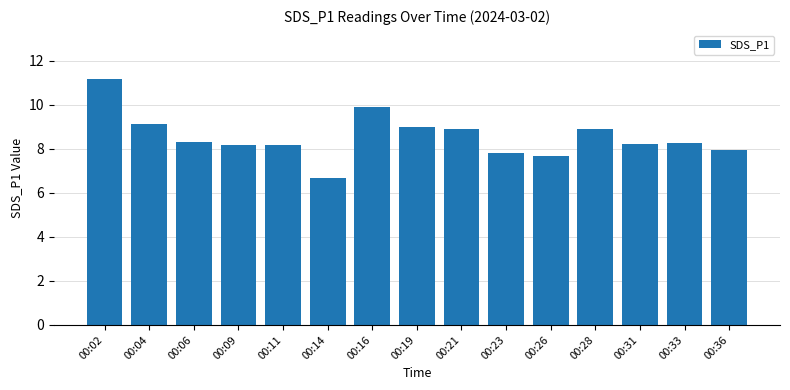

Read the value at 00:06.

8.3